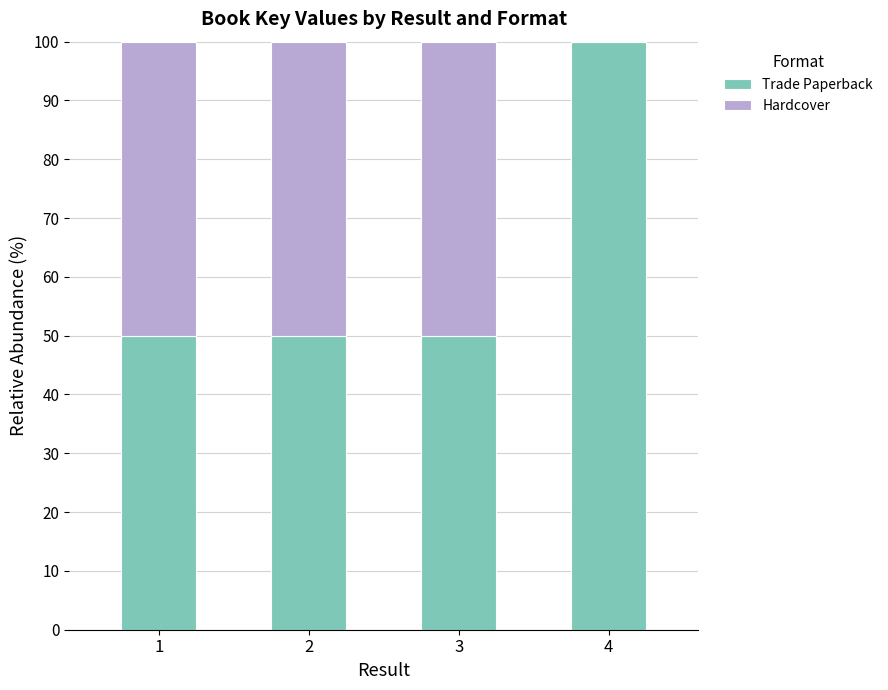

What is the total value across all series at 4?

100